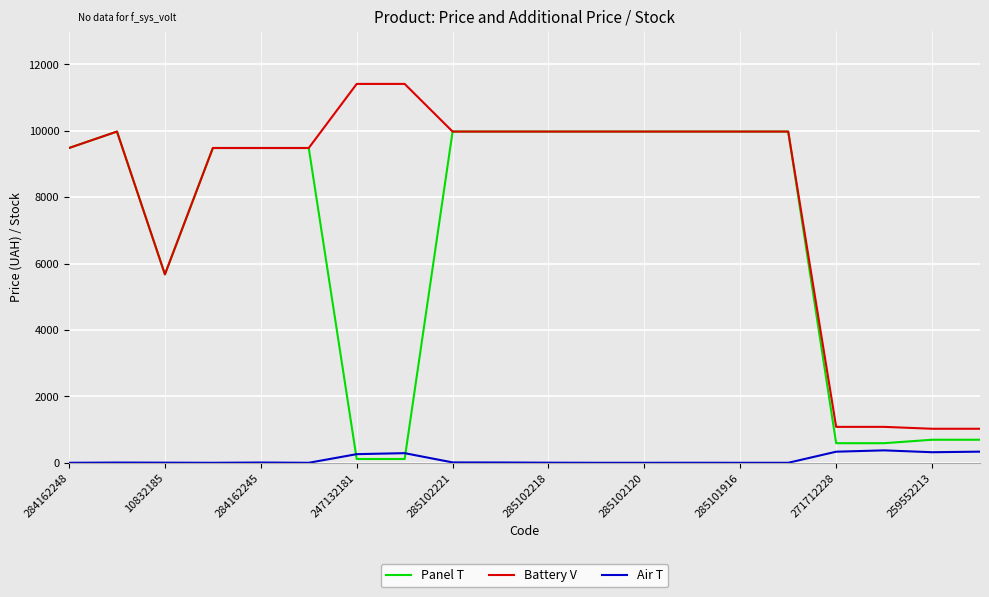

Does the chart have visible grid lines?

Yes